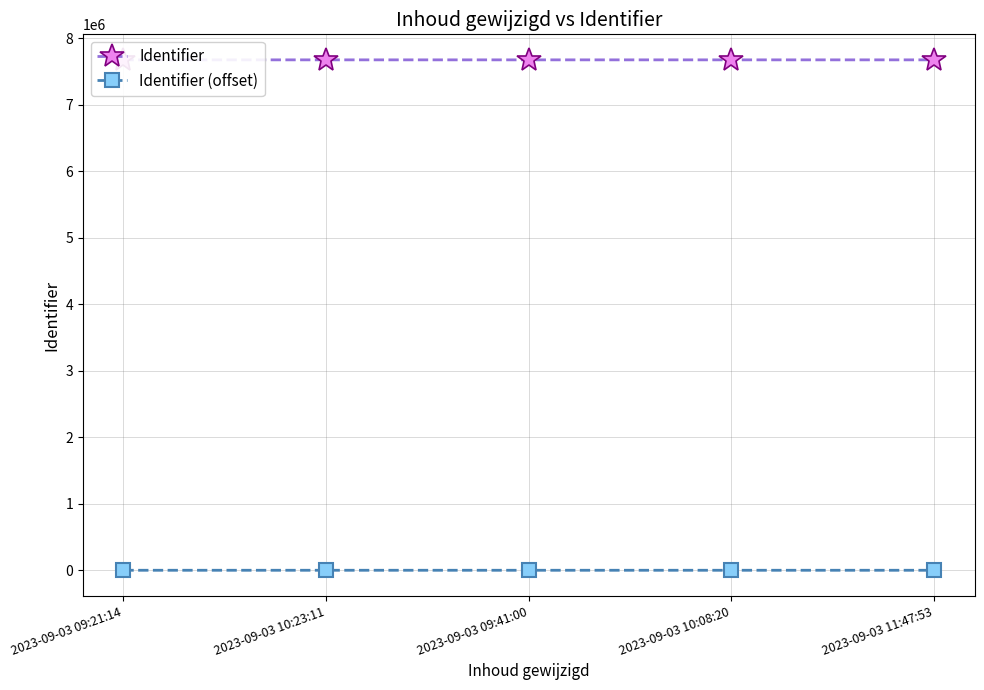

What are all the series names shown in the legend?

Identifier, Identifier (offset)